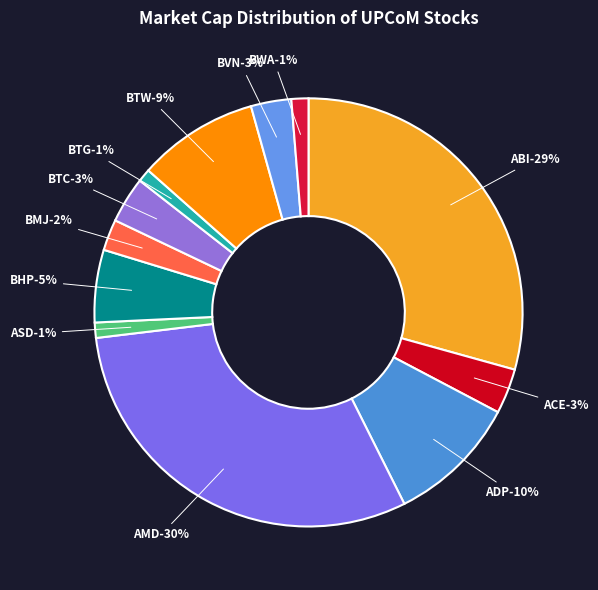

To the nearest percent, what is the difference between the BTW and AMD slice percentages?

21%